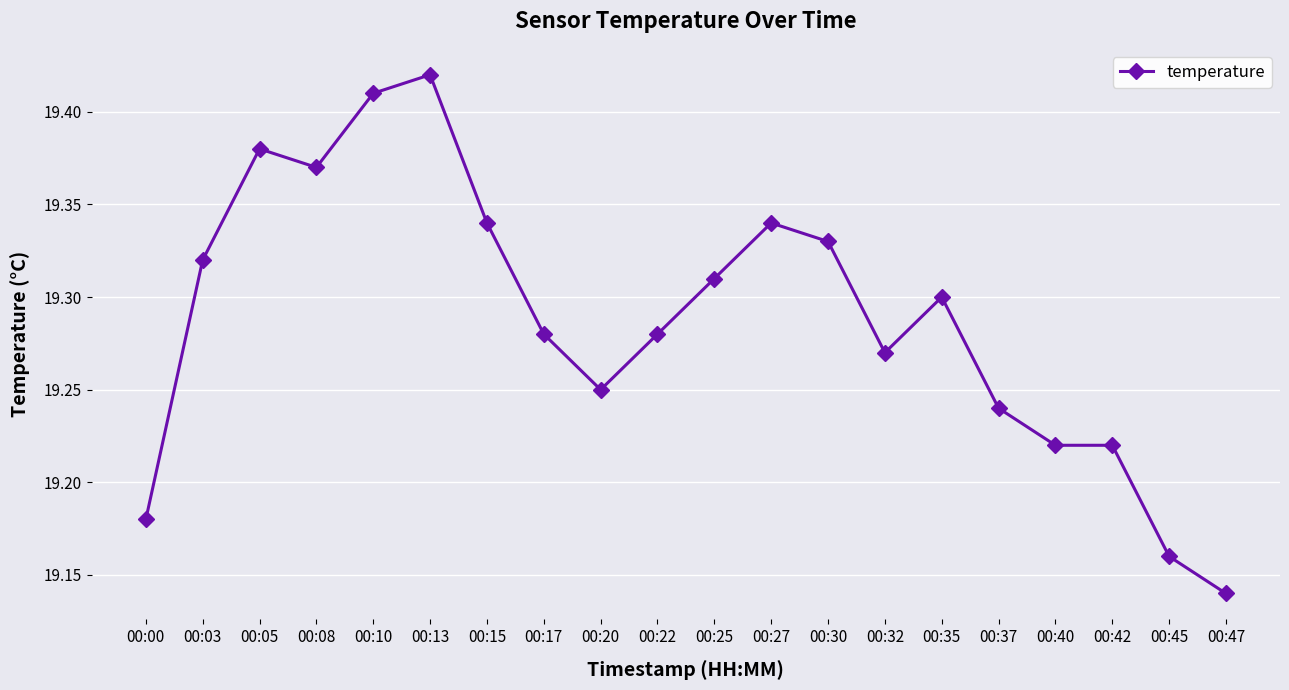

Which category has the highest value across all series?

00:13